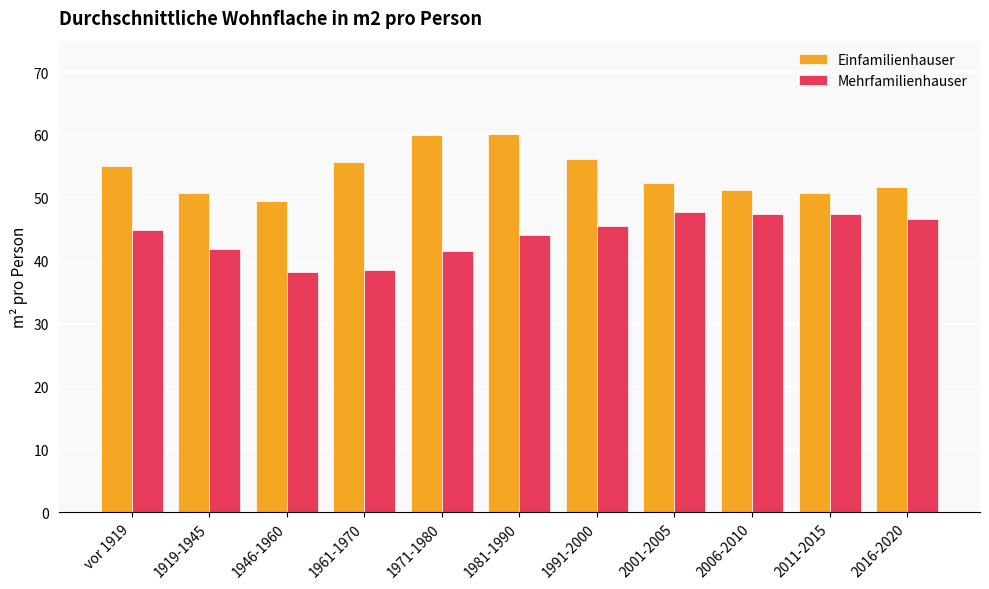

Is the value of Einfamilienhauser at 1919-1945 greater than the value of Mehrfamilienhauser at vor 1919?

Yes